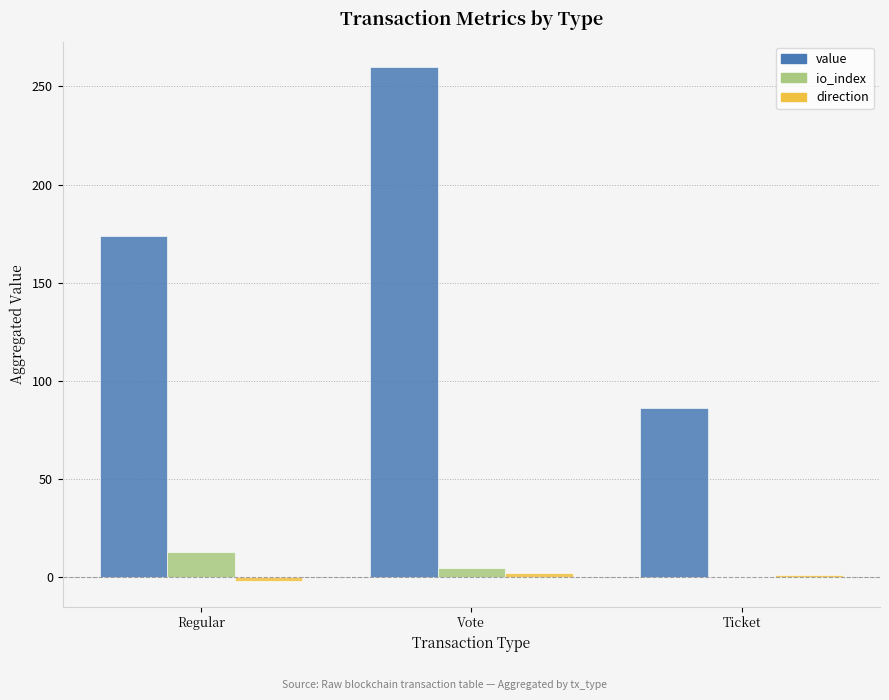

What is the difference between the value values at Vote and Regular?

86.0